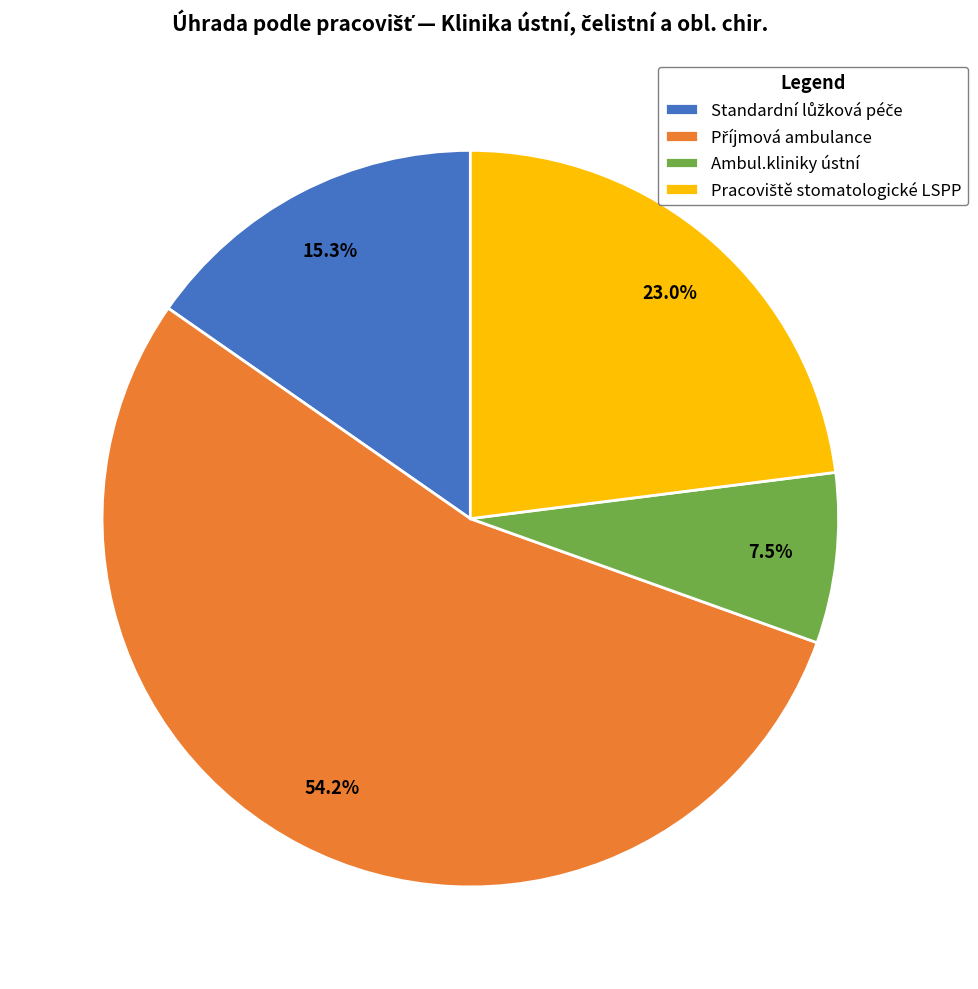

To the nearest percent, what is the average slice percentage?

25%